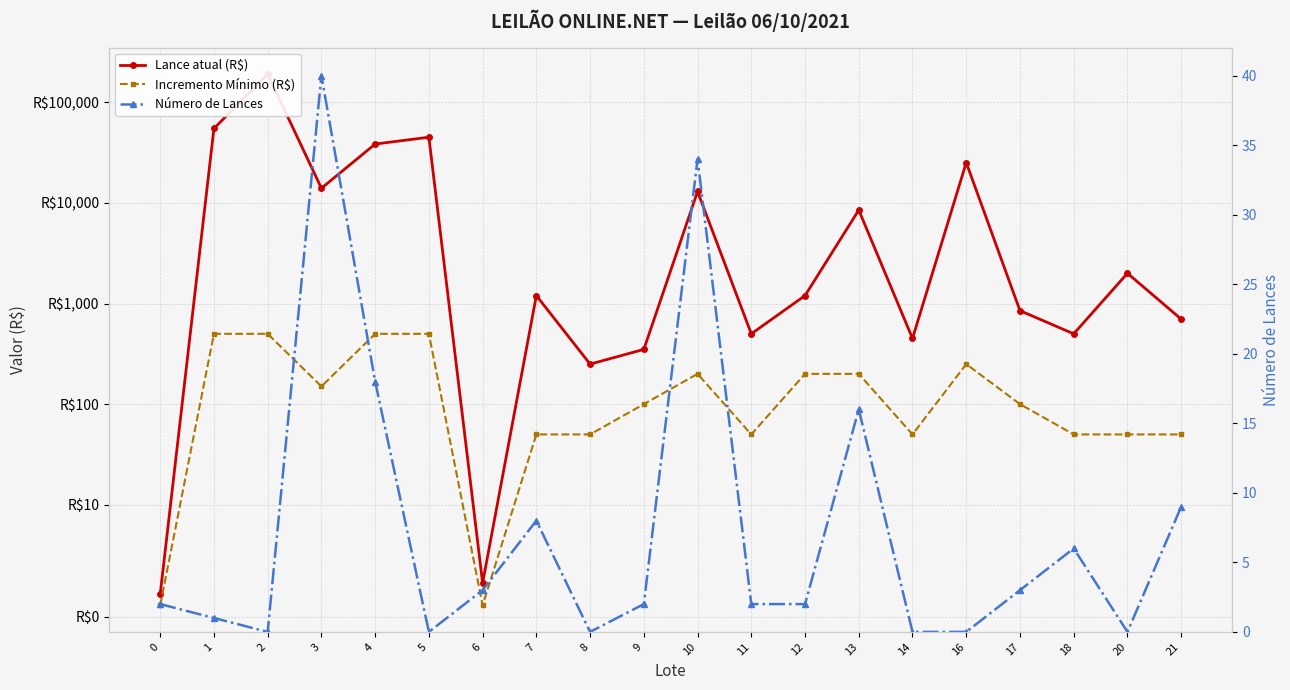

Which category has the highest value across all series?

2